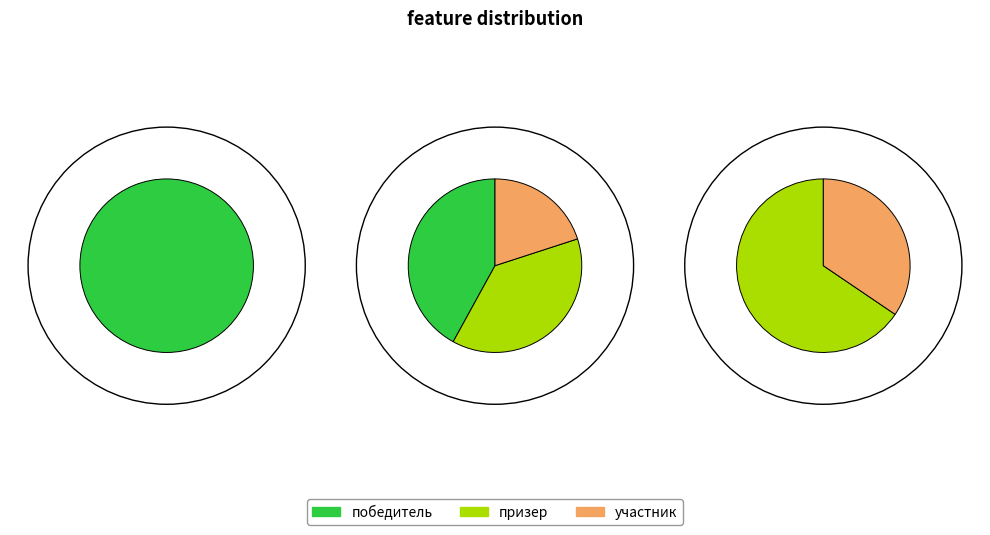

Does участник represent more than half of the total?

No